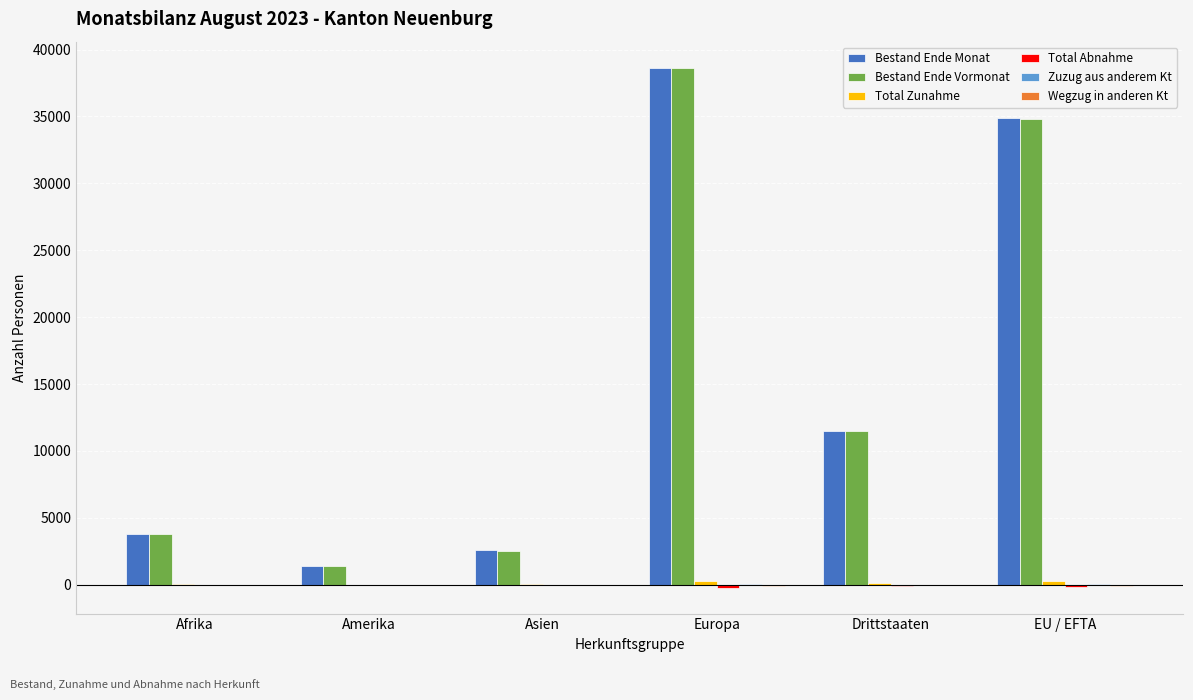

What is the sum of all Bestand Ende Monat values?

92802